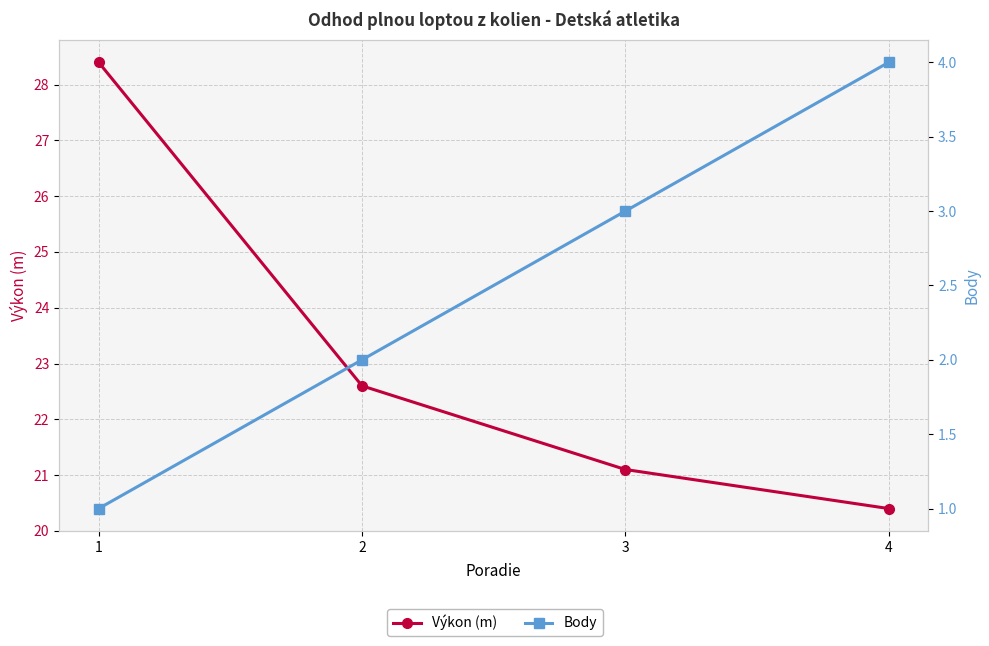

How many values in the Výkon (m) series exceed 22?

2